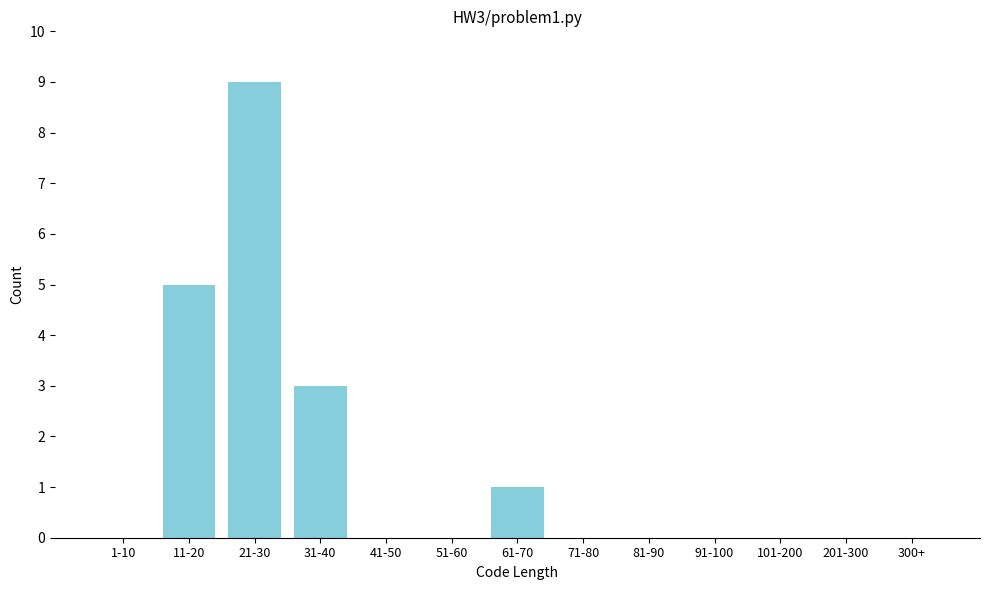

Reading right to left, list all the values displayed in this chart.

300+=0	201-300=0	101-200=0	91-100=0	81-90=0	71-80=0	61-70=1	51-60=0	41-50=0	31-40=3	21-30=9	11-20=5	1-10=0